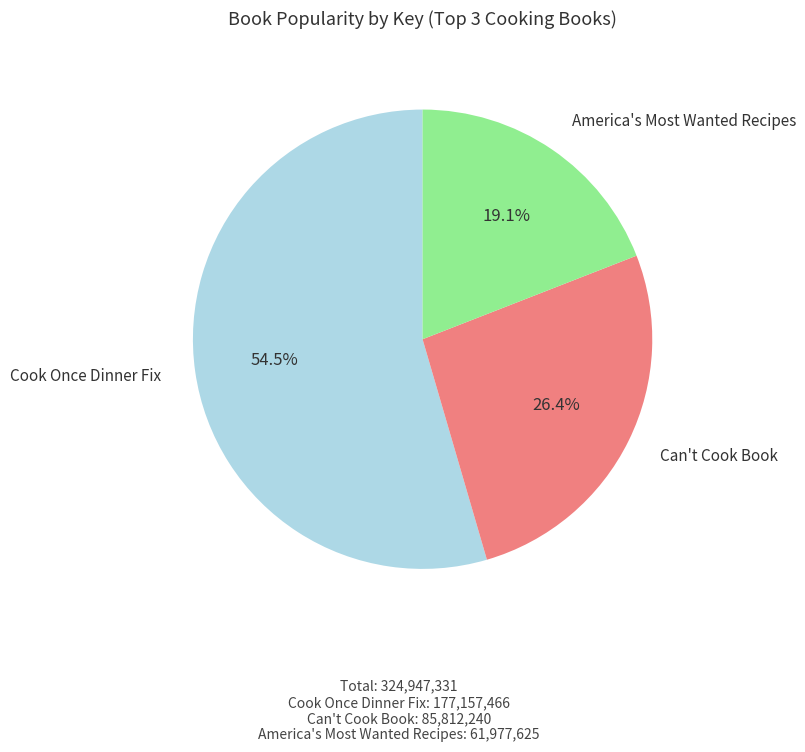

Is there any slice that represents more than half of the pie?

Yes